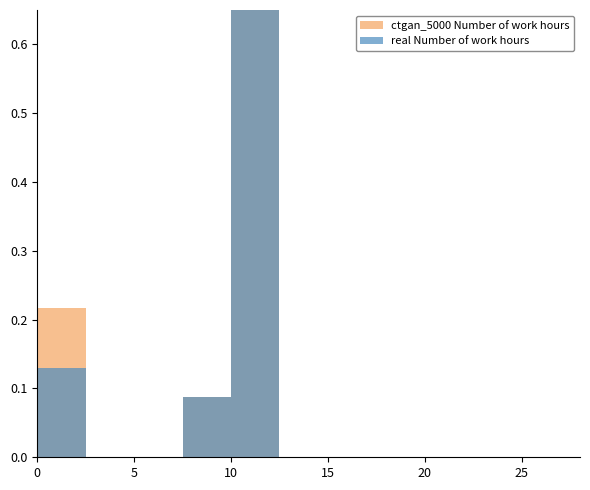

At which label does real Number of work hours reach its minimum?

5